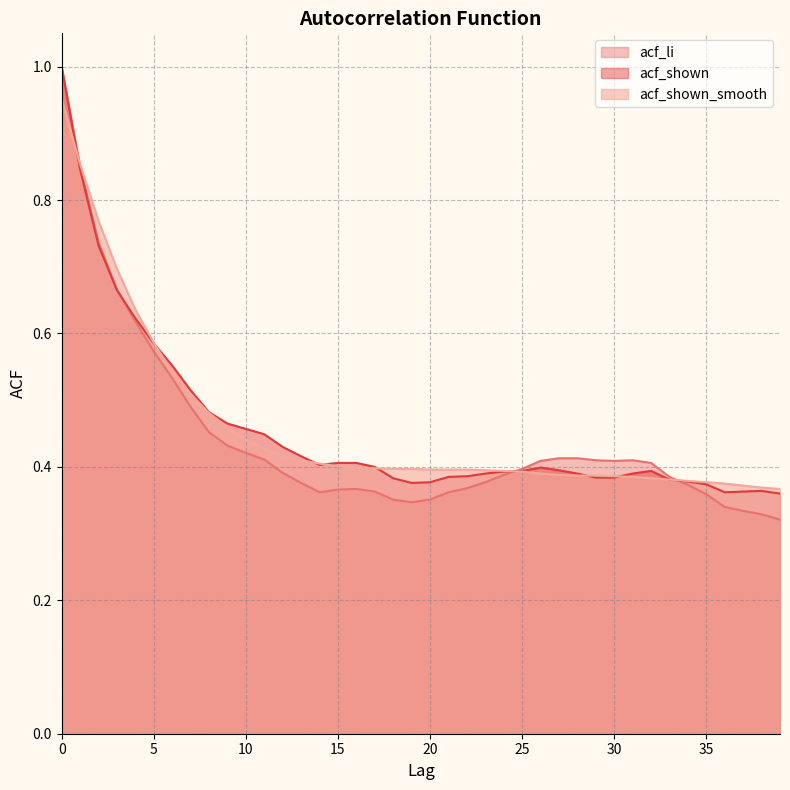

Reading left to right, what are all the values shown in this chart?

acf_li: 1.0	0.9	0.7	0.7	0.6	0.6	0.5	0.5	0.5	0.4	0.4	0.4	0.4	0.4	0.4	0.4	0.4	0.4	0.4	0.3	0.4	0.4	0.4	0.4	0.4	0.4	0.4	0.4	0.4	0.4	0.4	0.4	0.4	0.4	0.4	0.4	0.3	0.3	0.3	0.3
acf_shown: 1.0	0.8	0.7	0.7	0.6	0.6	0.6	0.5	0.5	0.5	0.5	0.4	0.4	0.4	0.4	0.4	0.4	0.4	0.4	0.4	0.4	0.4	0.4	0.4	0.4	0.4	0.4	0.4	0.4	0.4	0.4	0.4	0.4	0.4	0.4	0.4	0.4	0.4	0.4	0.4
acf_shown_smooth: 1.0	0.9	0.8	0.7	0.6	0.6	0.5	0.5	0.5	0.5	0.4	0.4	0.4	0.4	0.4	0.4	0.4	0.4	0.4	0.4	0.4	0.4	0.4	0.4	0.4	0.4	0.4	0.4	0.4	0.4	0.4	0.4	0.4	0.4	0.4	0.4	0.4	0.4	0.4	0.4